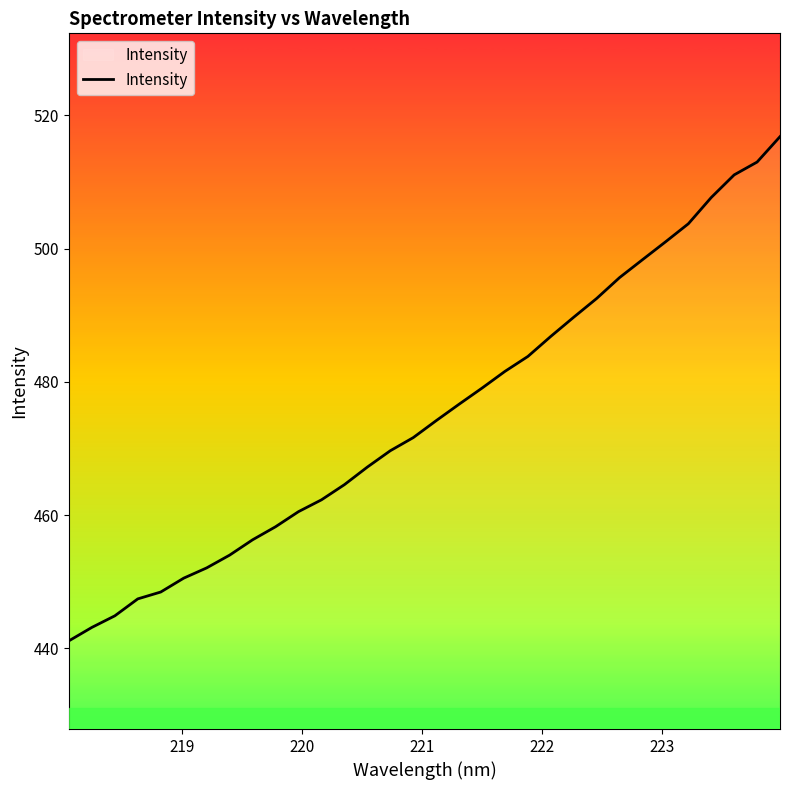

What is the smallest value displayed?

441.1